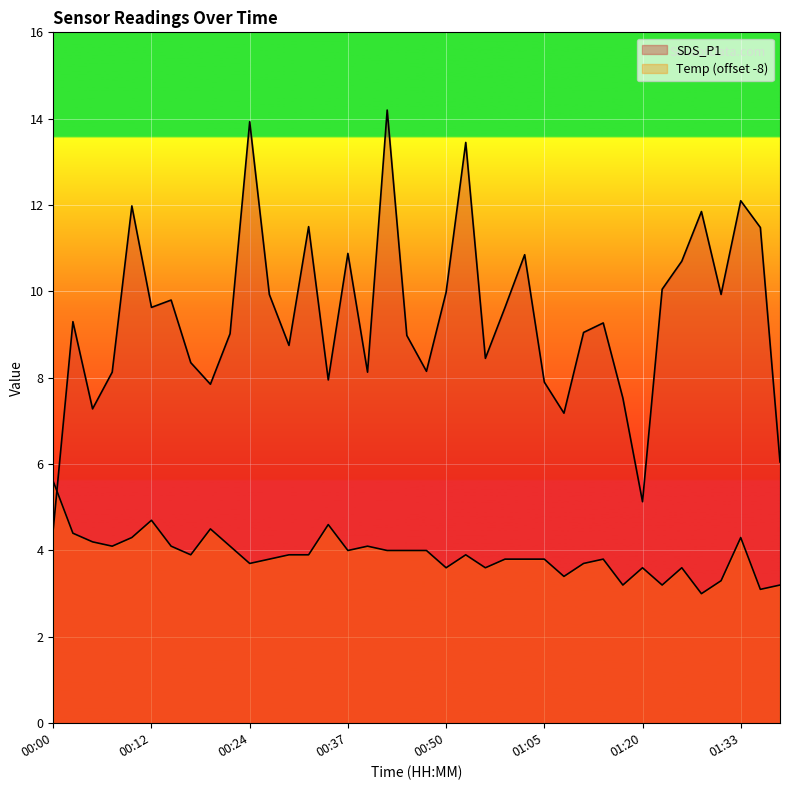

Where do Temp and SDS_P1 first cross each other?

00:00 and 00:02